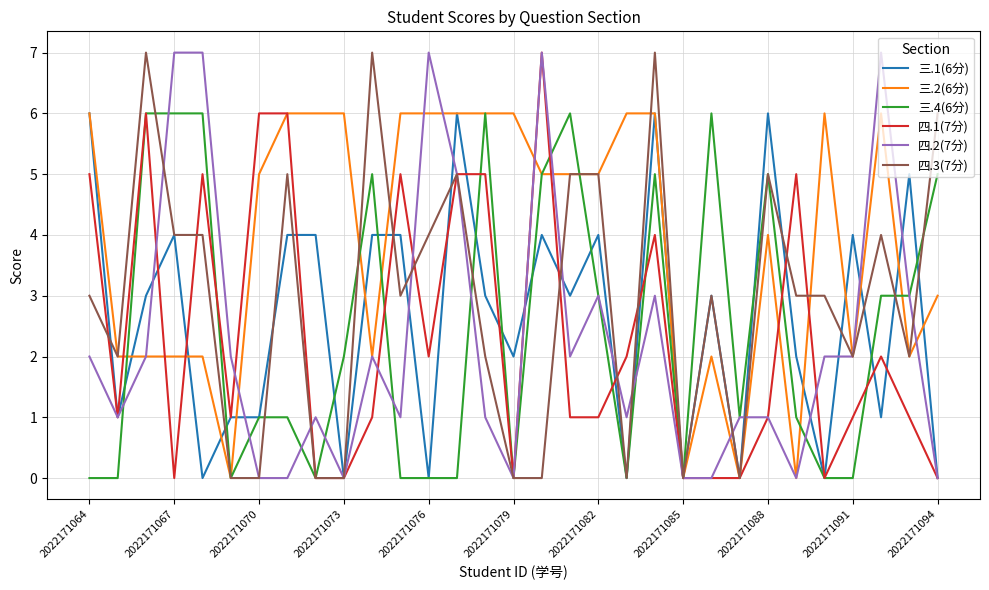

How many lines are shown in the chart?

6